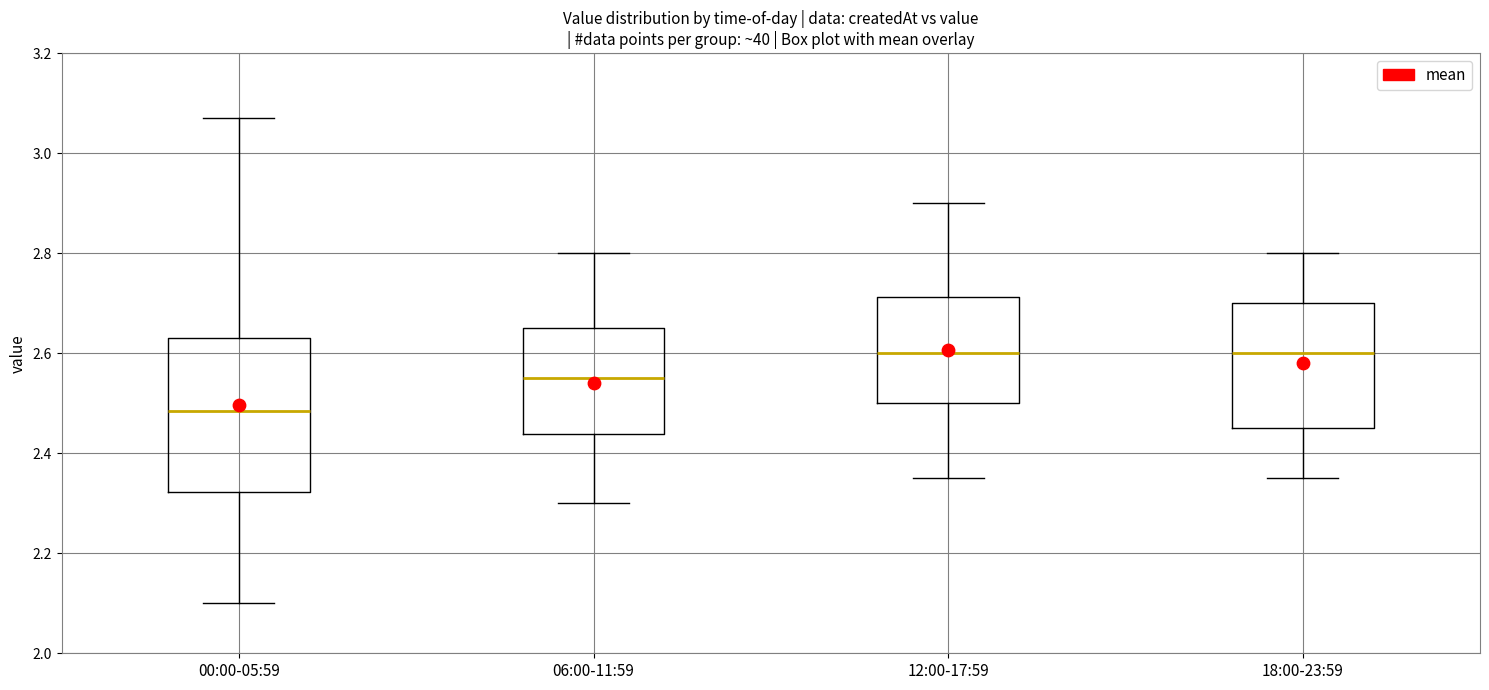

Where does the upper whisker of the box for 18:00-23:59 end on the y-axis? The values are not printed on the chart, so give them approximately, as read against the axis.

2.80